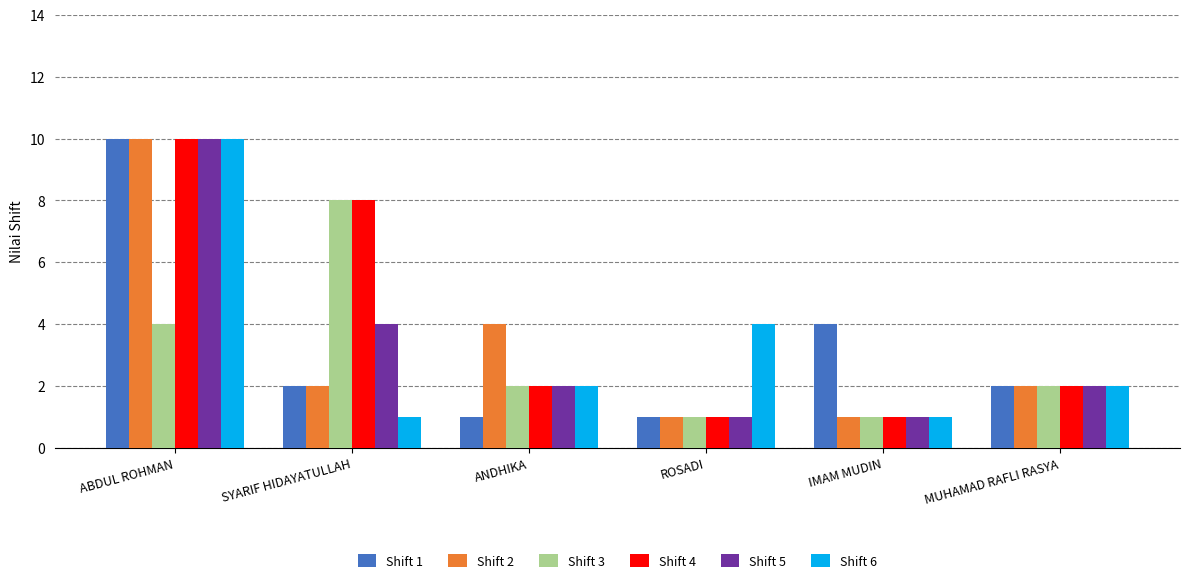

What is the total value across all series at MUHAMAD RAFLI RASYA?

12